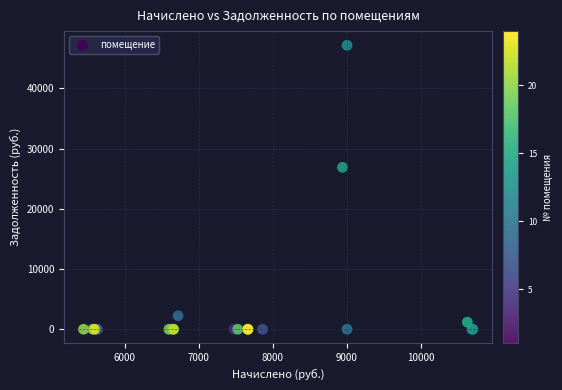

What Y value in the scatter plot is closest to 23566?

26882.6